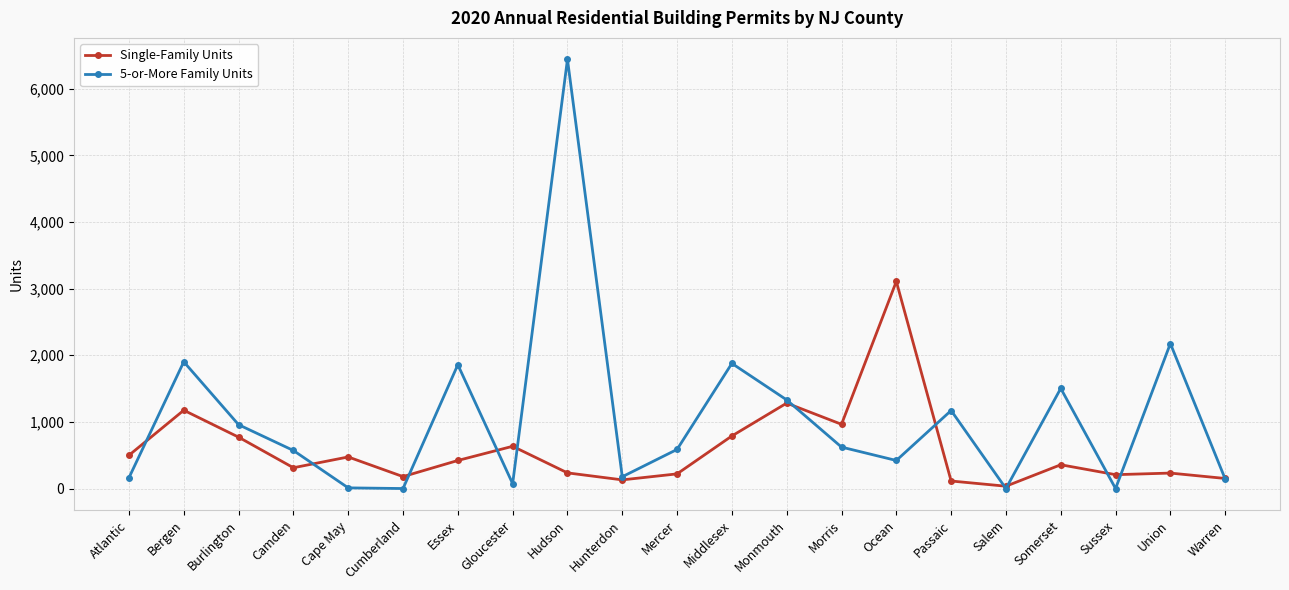

Which category has the highest value in the 5-or-More Family Units series?

Hudson